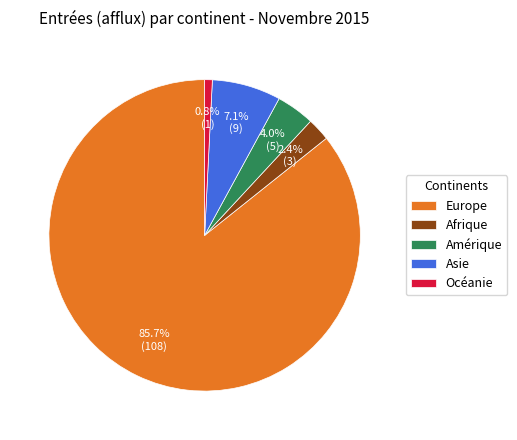

Which category accounts for the majority?

Europe